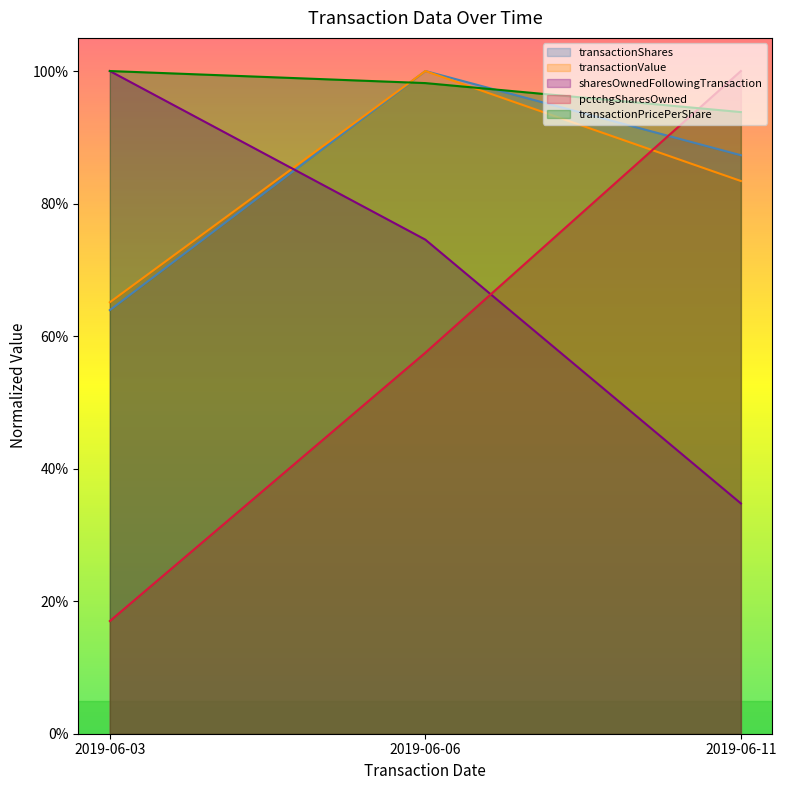

Which category has the lowest value in the sharesOwnedFollowingTransaction series?

2019-06-11